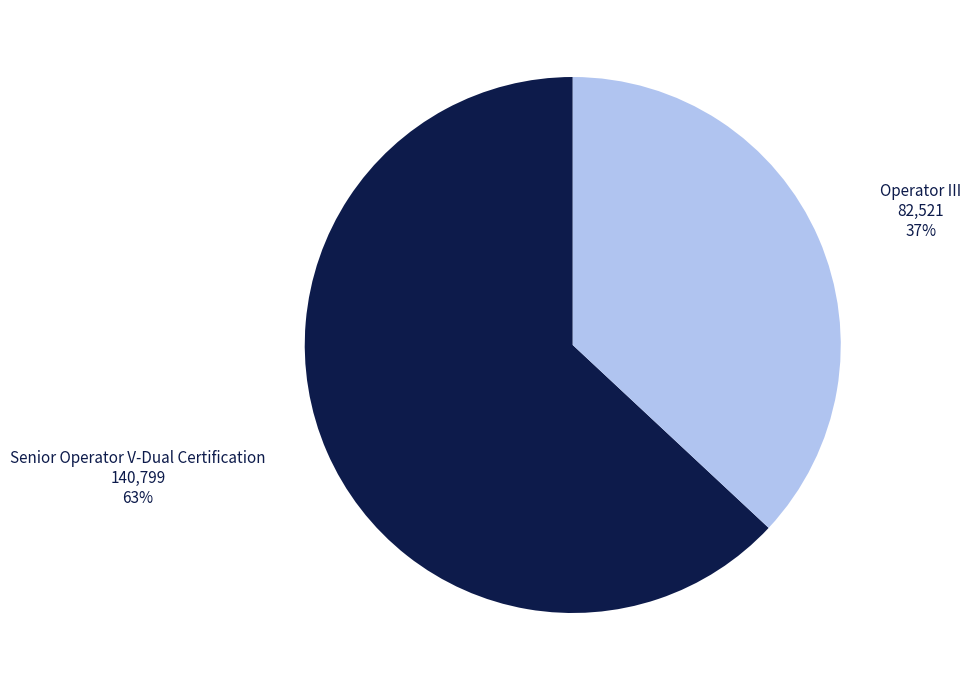

To the nearest percent, what is the difference between the Senior Operator V-Dual Certification and Operator III slice percentages?

26%